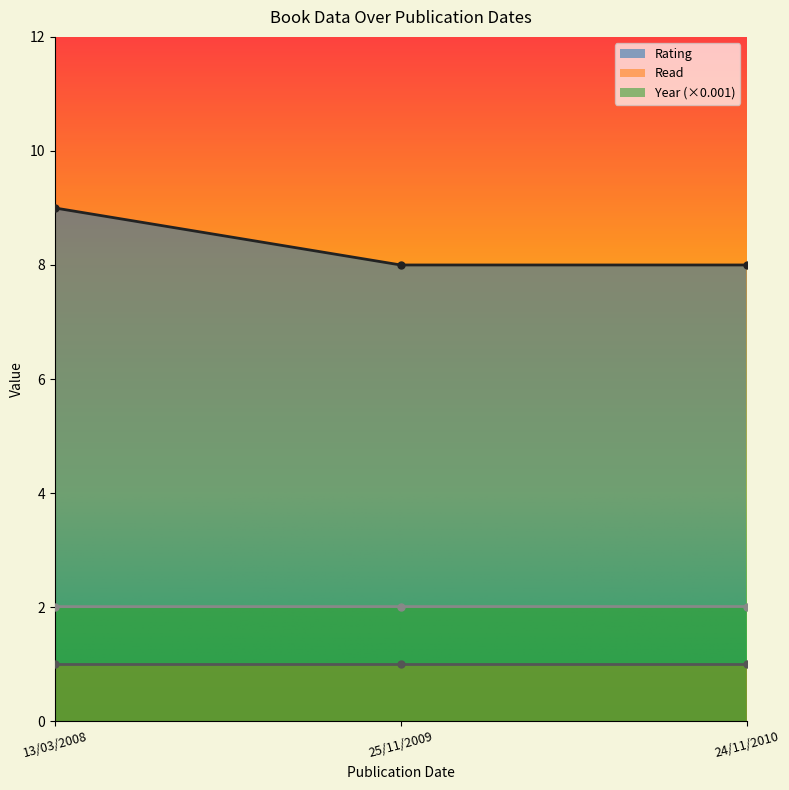

True or false: rating has a value of 2.9 at 24/11/2010.

False